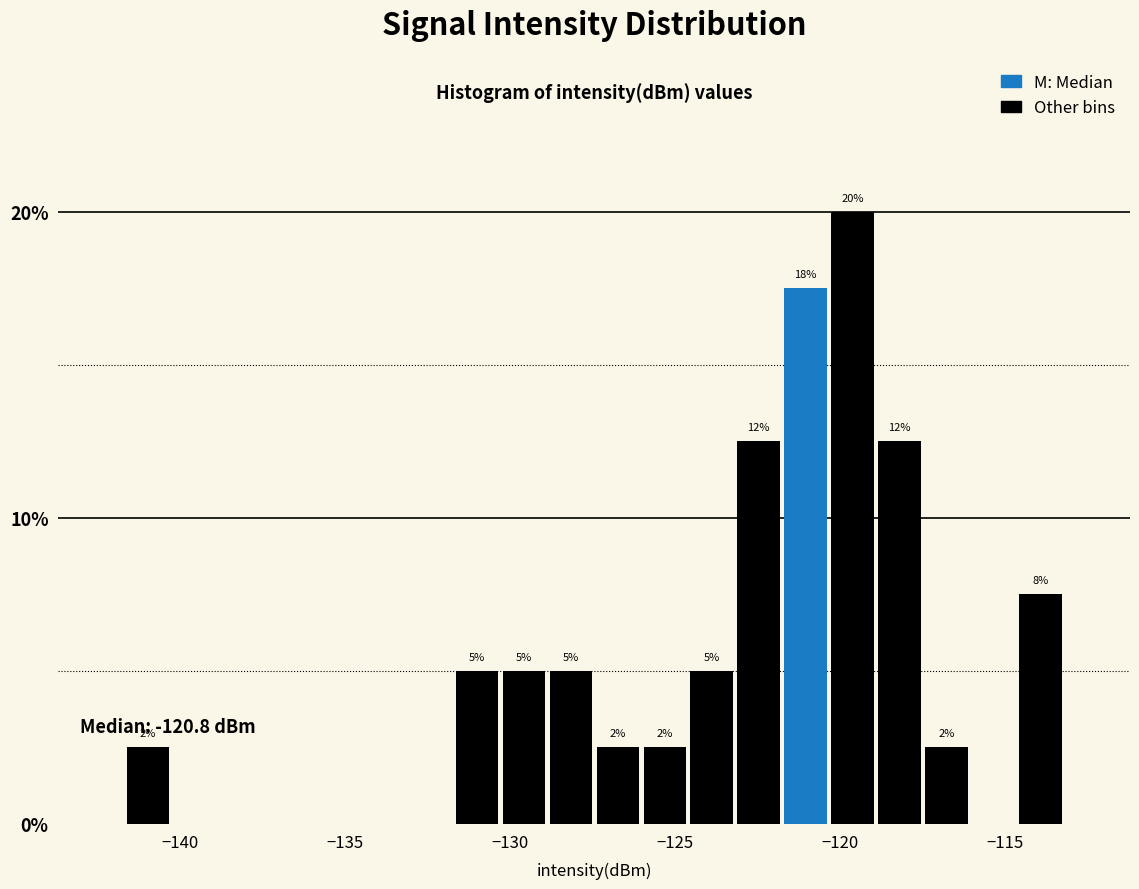

Read against the x-axis, roughly where is the centre of the tallest bar?

-119.5